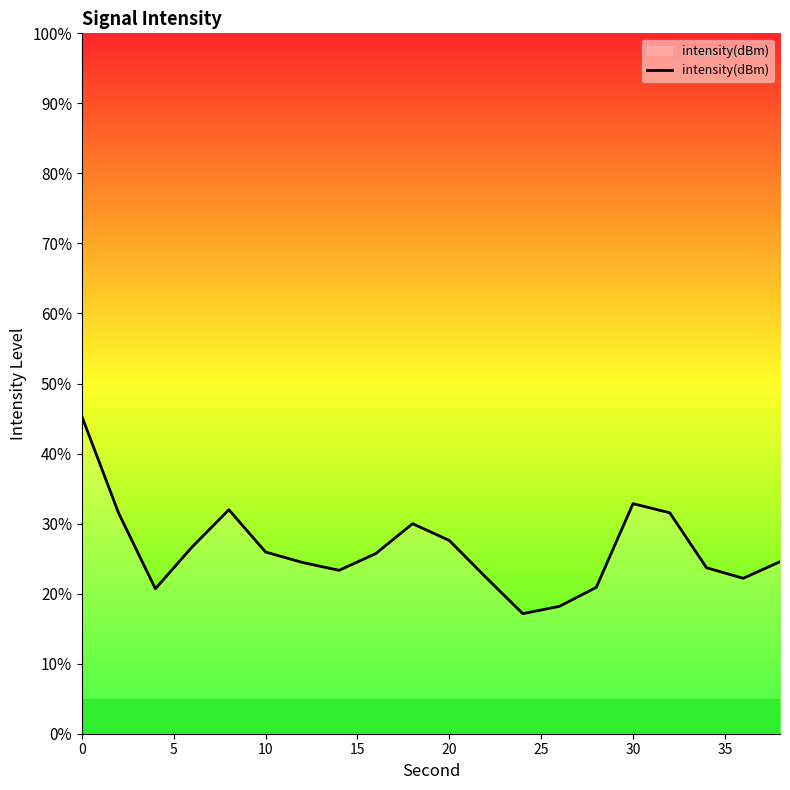

What is the minimum value shown in the chart?

17.1